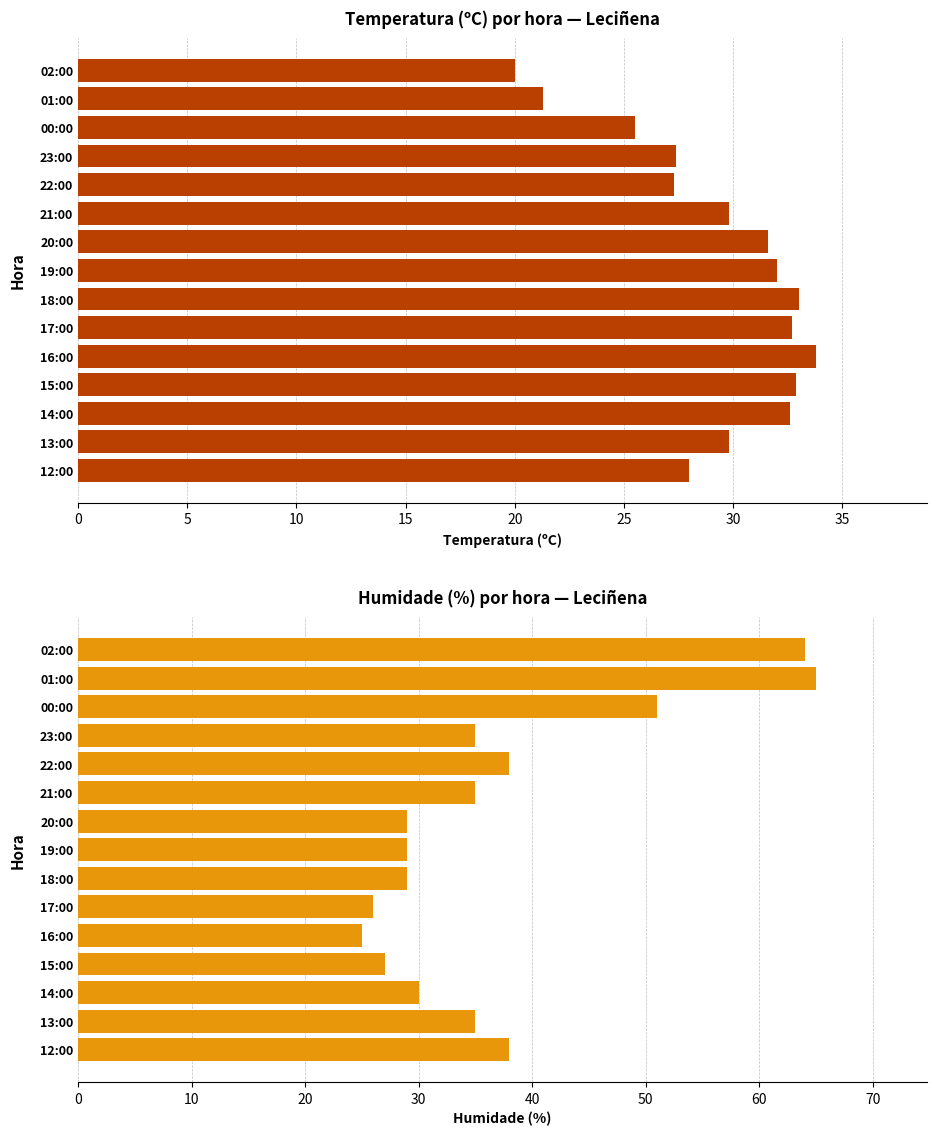

Does the chart contain stacked bars?

No